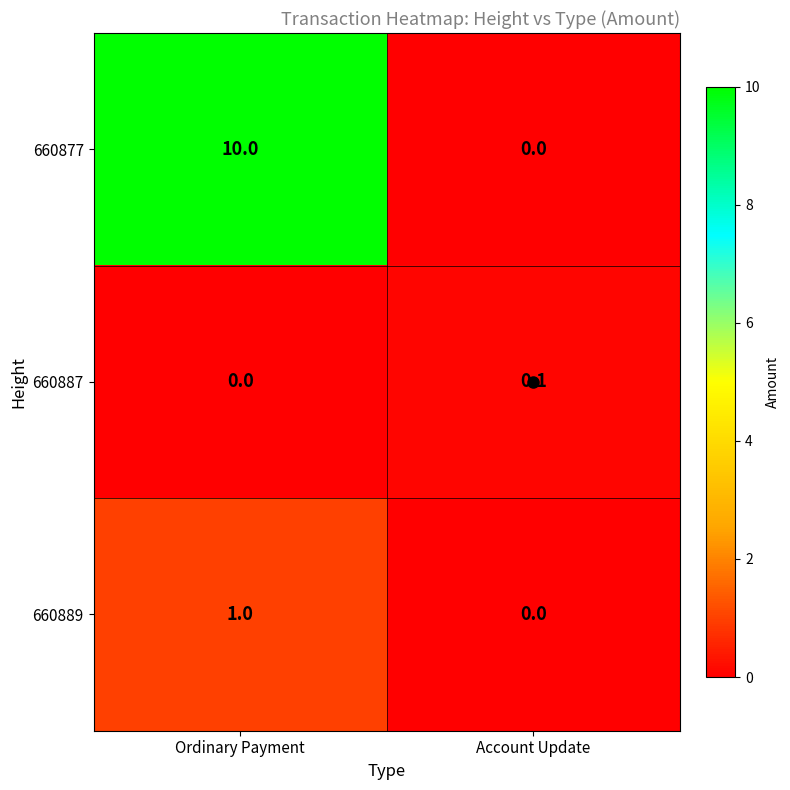

Count the number of data series in this chart.

3